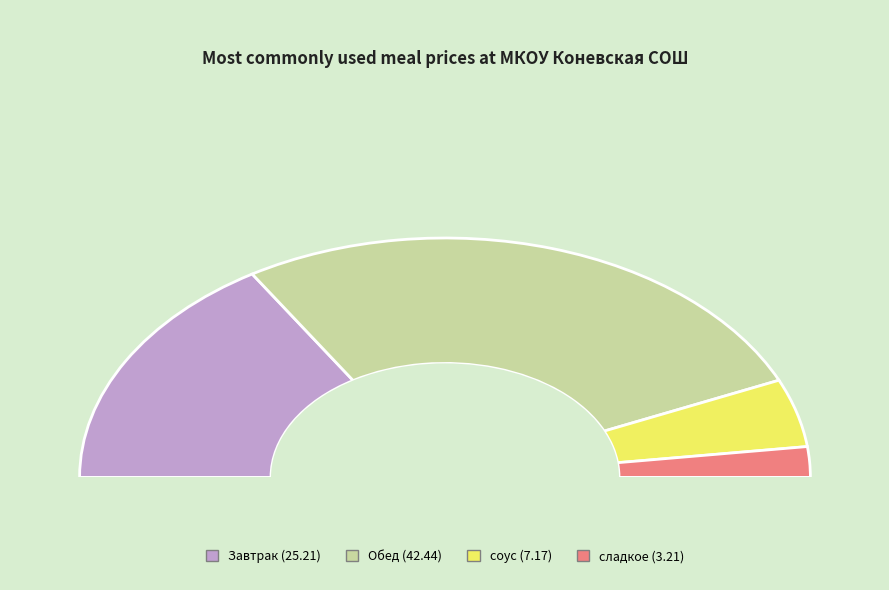

True or false: соус accounts for 1% of the total.

False